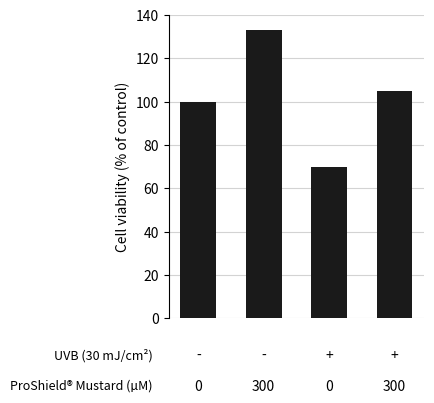

How many bars are there in total?

4